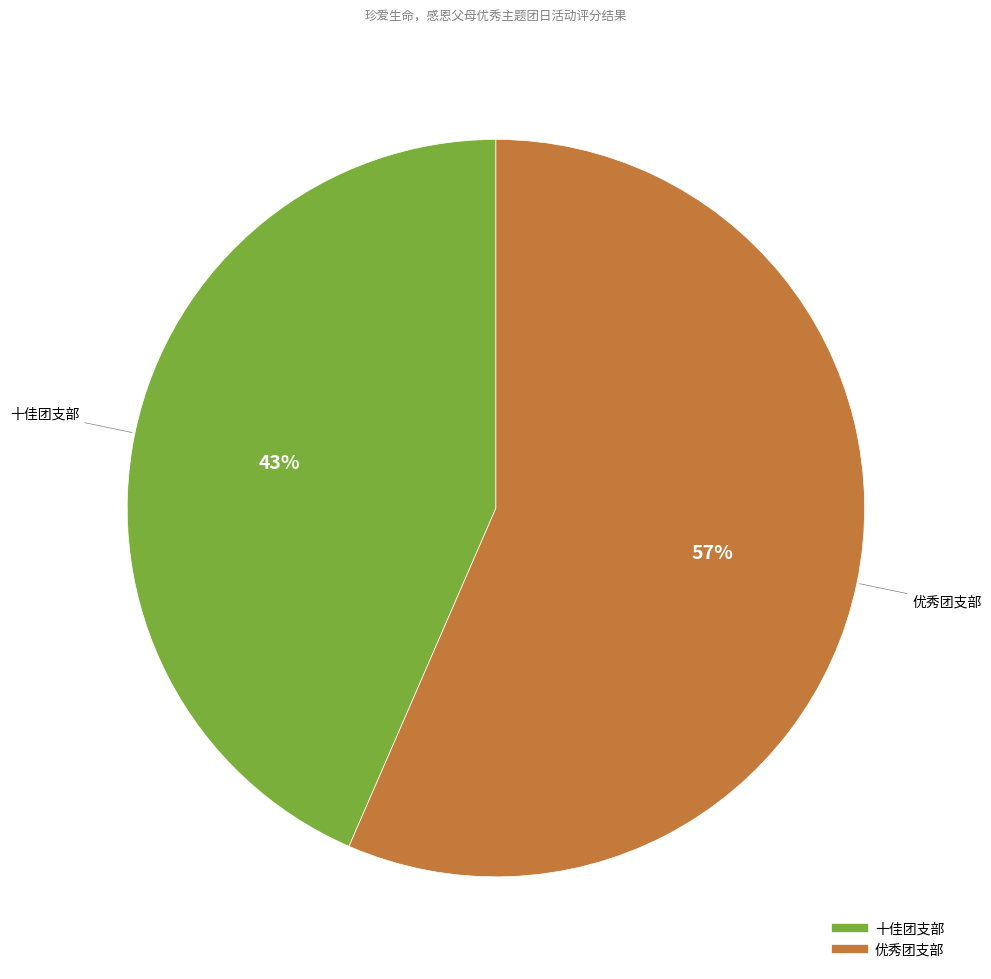

What is the ratio of the value at 优秀团支部 to the value at 十佳团支部?

1.3